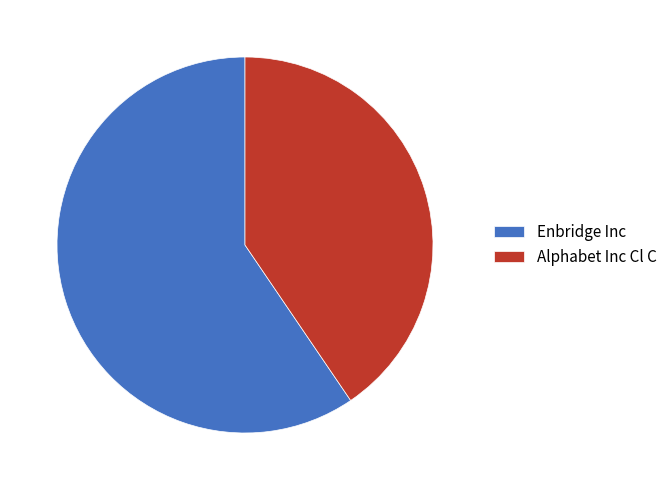

What is the largest slice in the pie chart?

Enbridge Inc